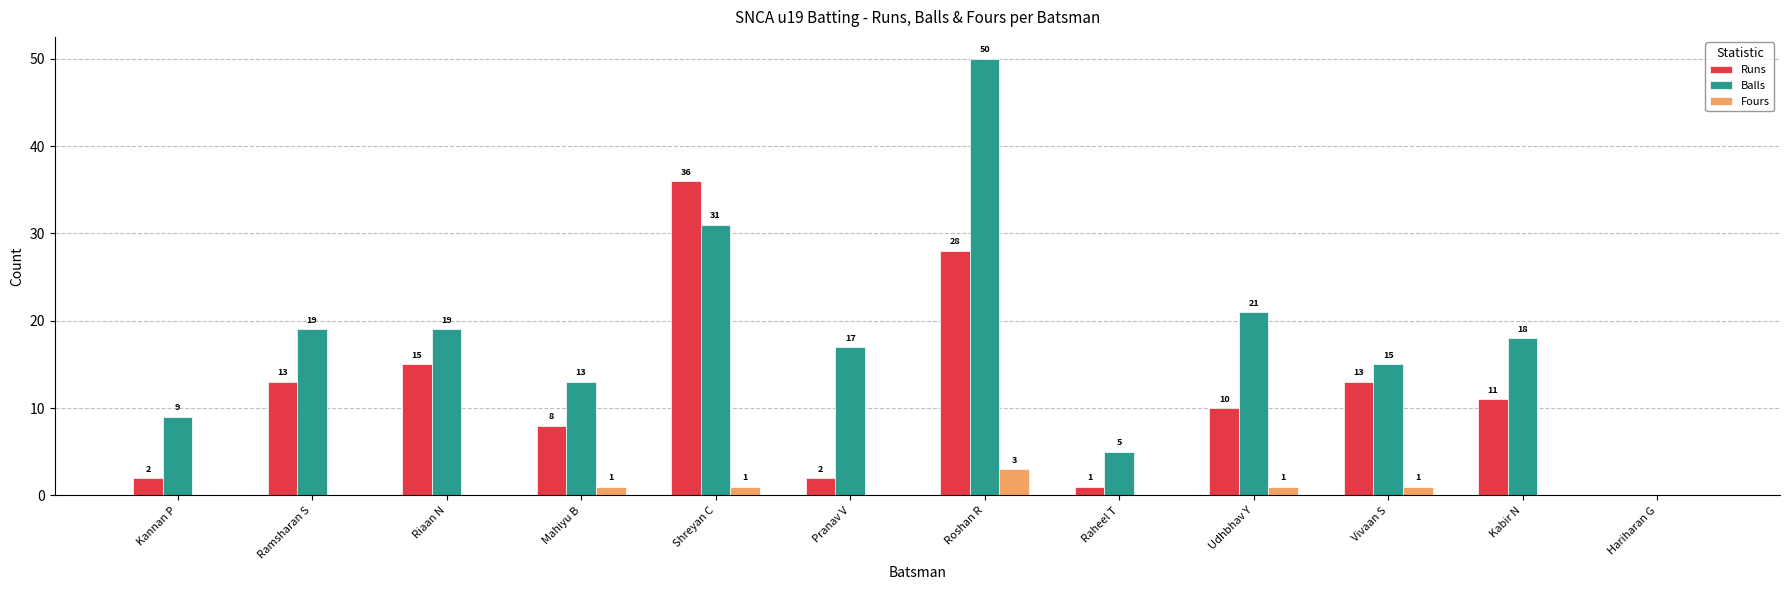

What is the average value of the Runs series?

12